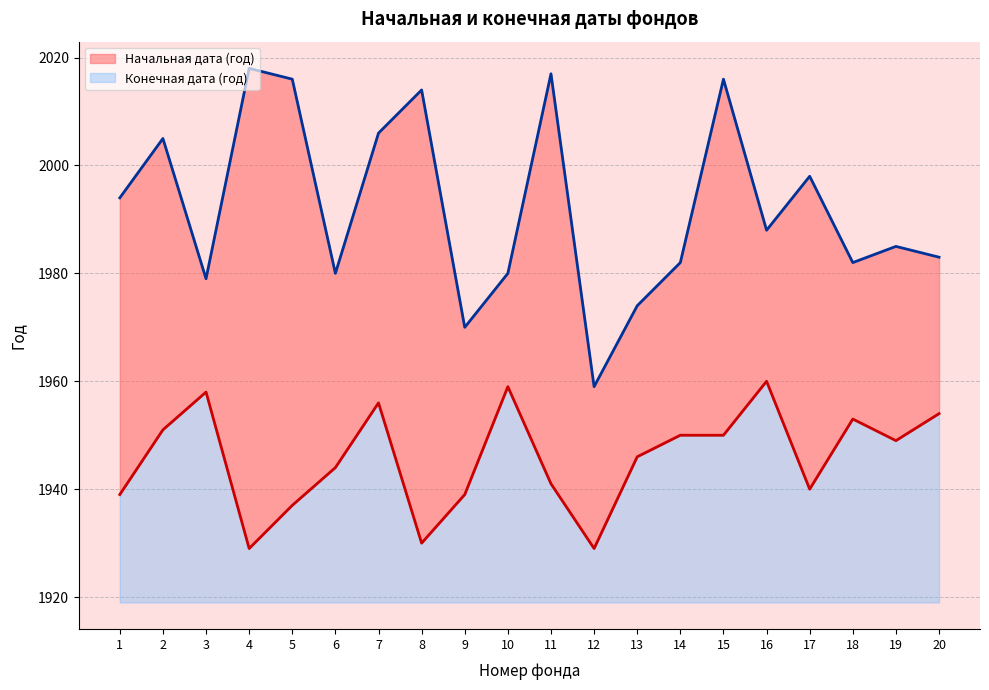

True or false: Начальная дата (год) and Конечная дата (год) cross at least once.

False